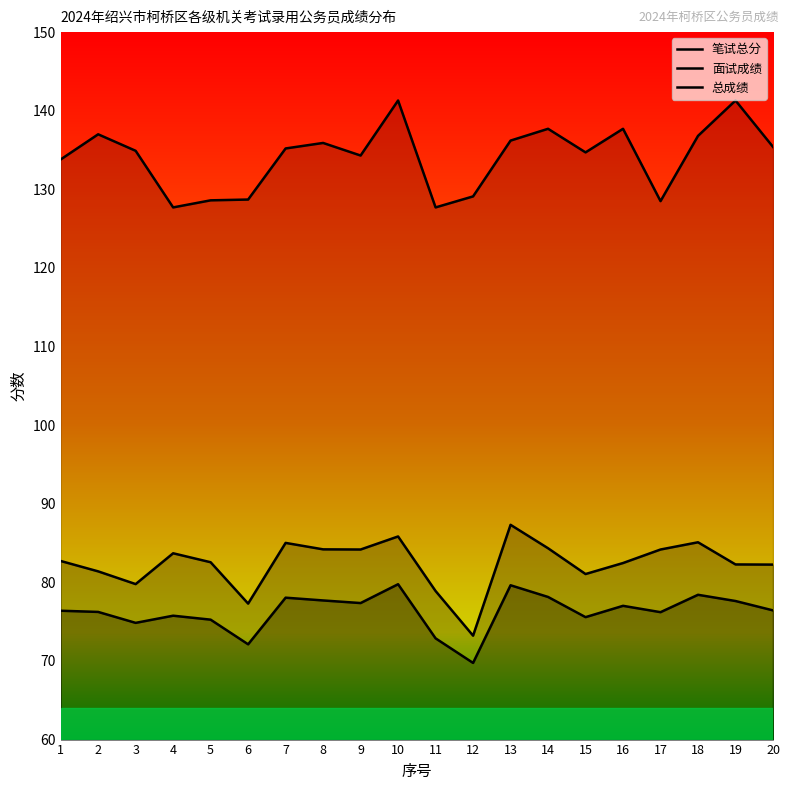

What is the difference between the maximum and minimum values in the 总成绩 series?

10.0